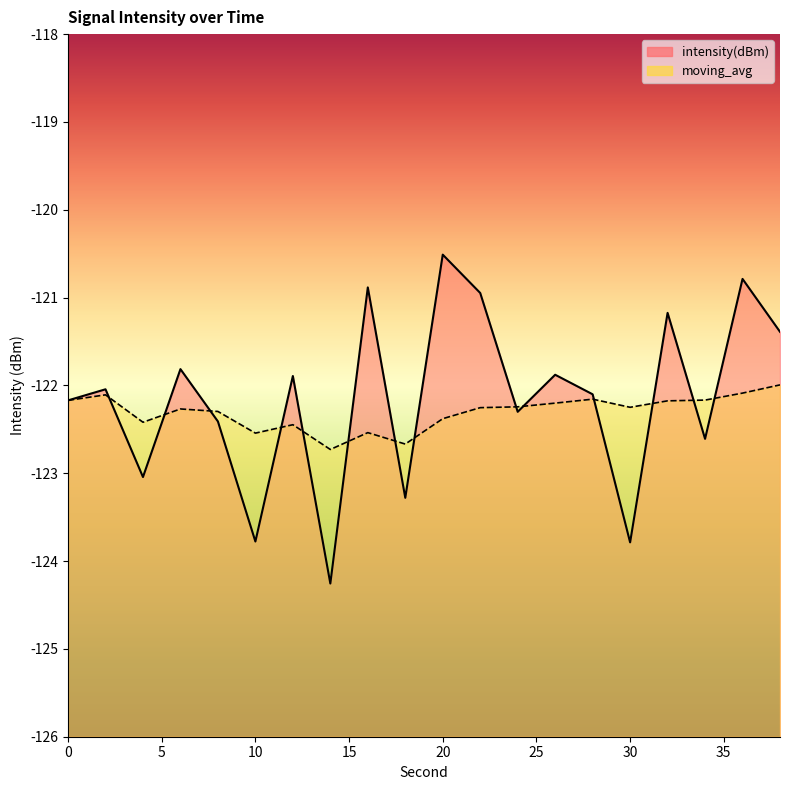

How many interior local valleys does the moving_avg series have?

5